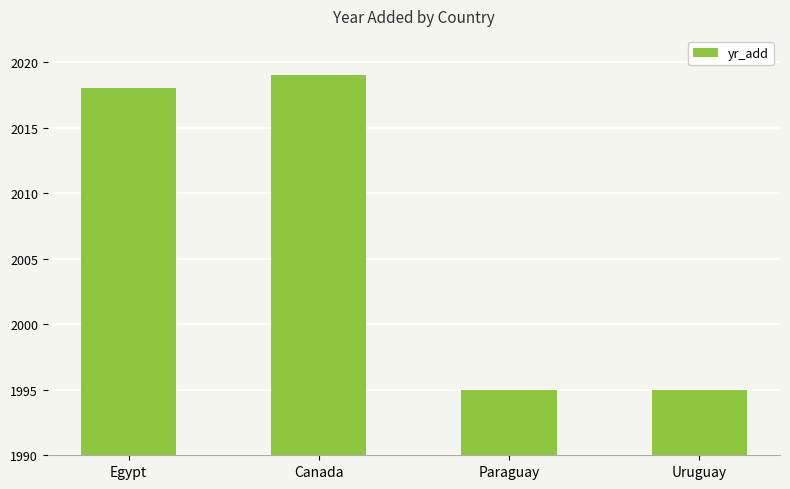

What is the change in value from Canada to Paraguay?

-24